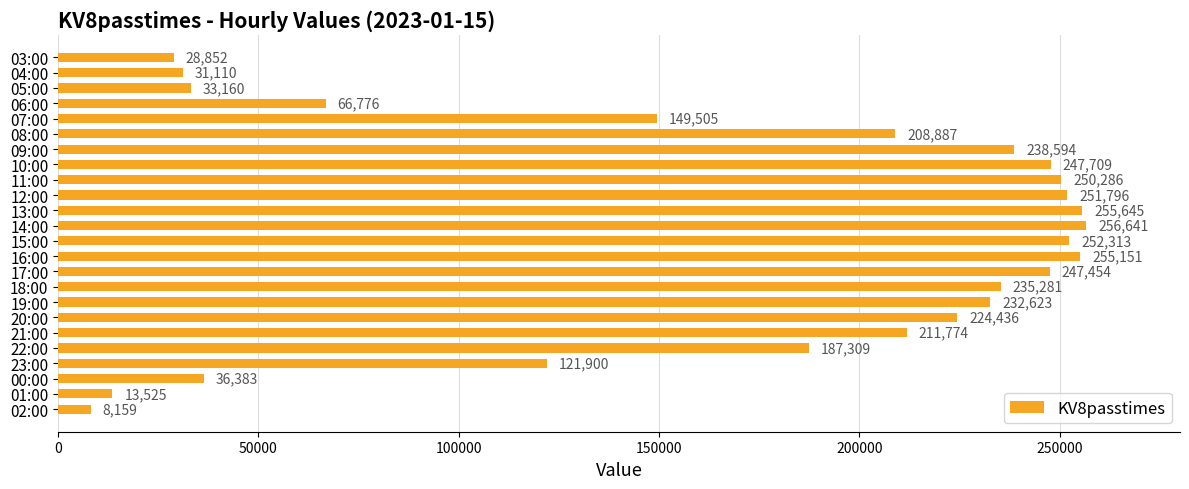

Which has a higher value, 23:00 or 15:00?

15:00